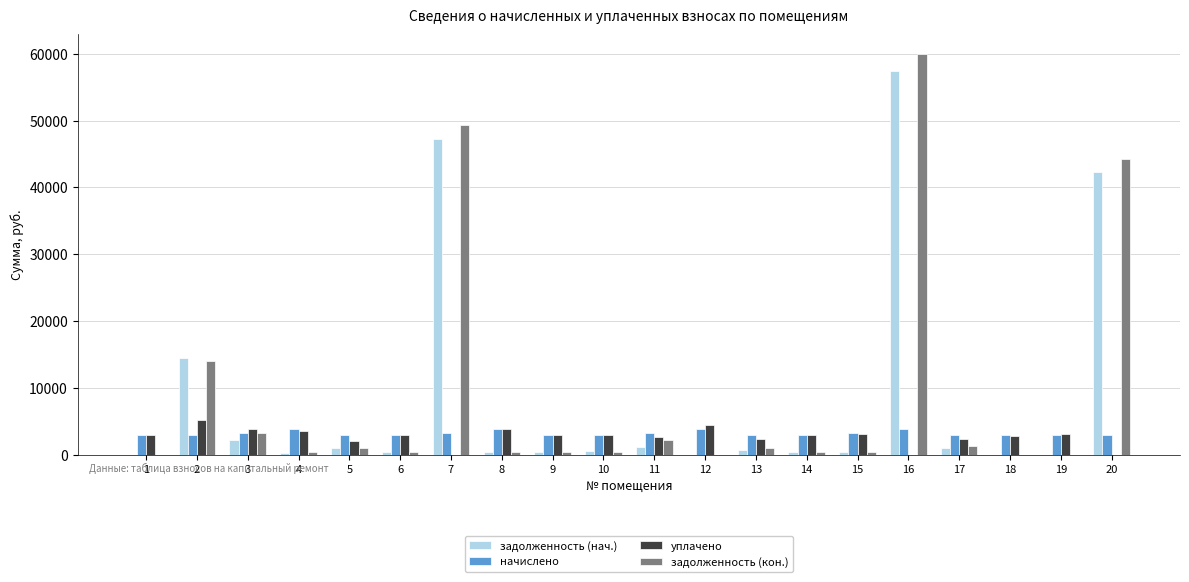

What is the sum of all начислено values?

64249.3